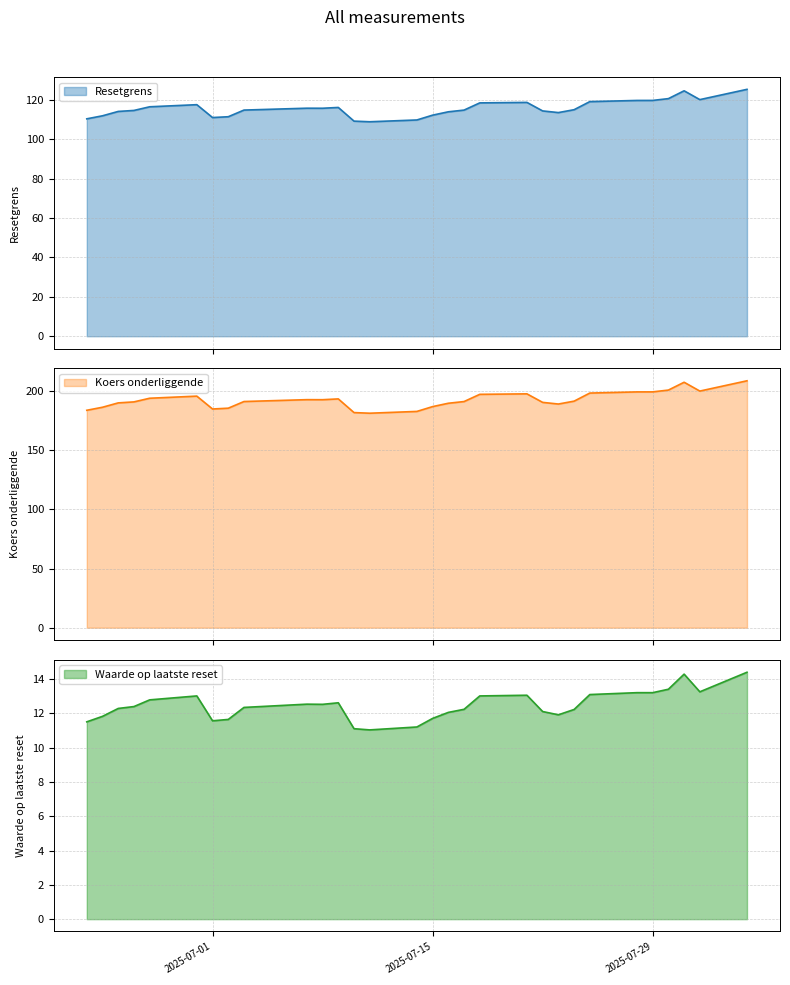

What are all the series names shown in the legend?

Resetgrens, Koers onderliggende, Waarde op laatste reset